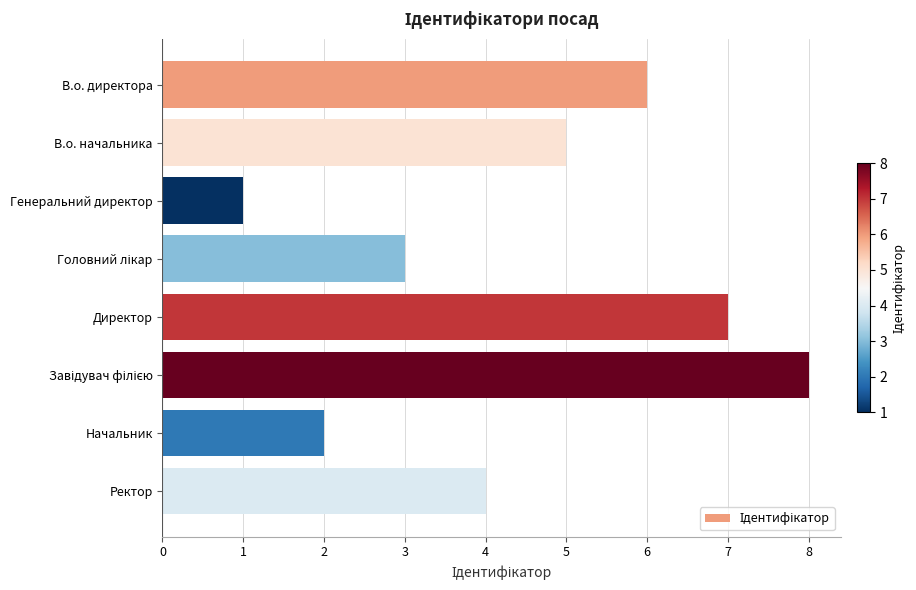

Count the values in the range 3 to 7.

5